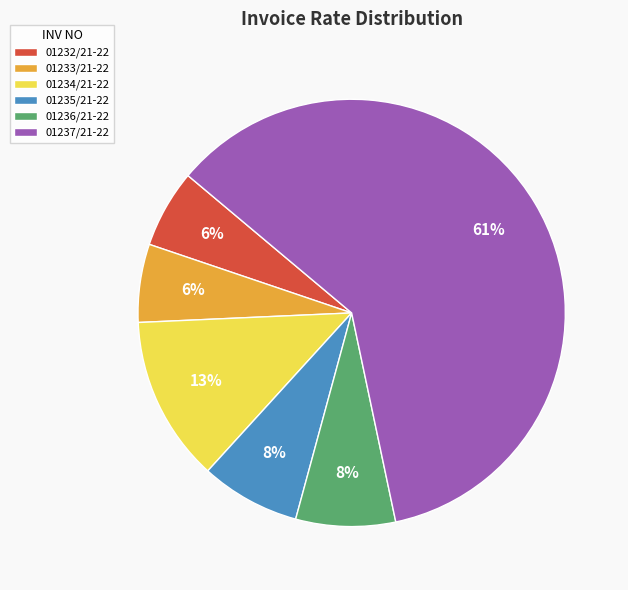

Which category accounts for the majority?

01237/21-22